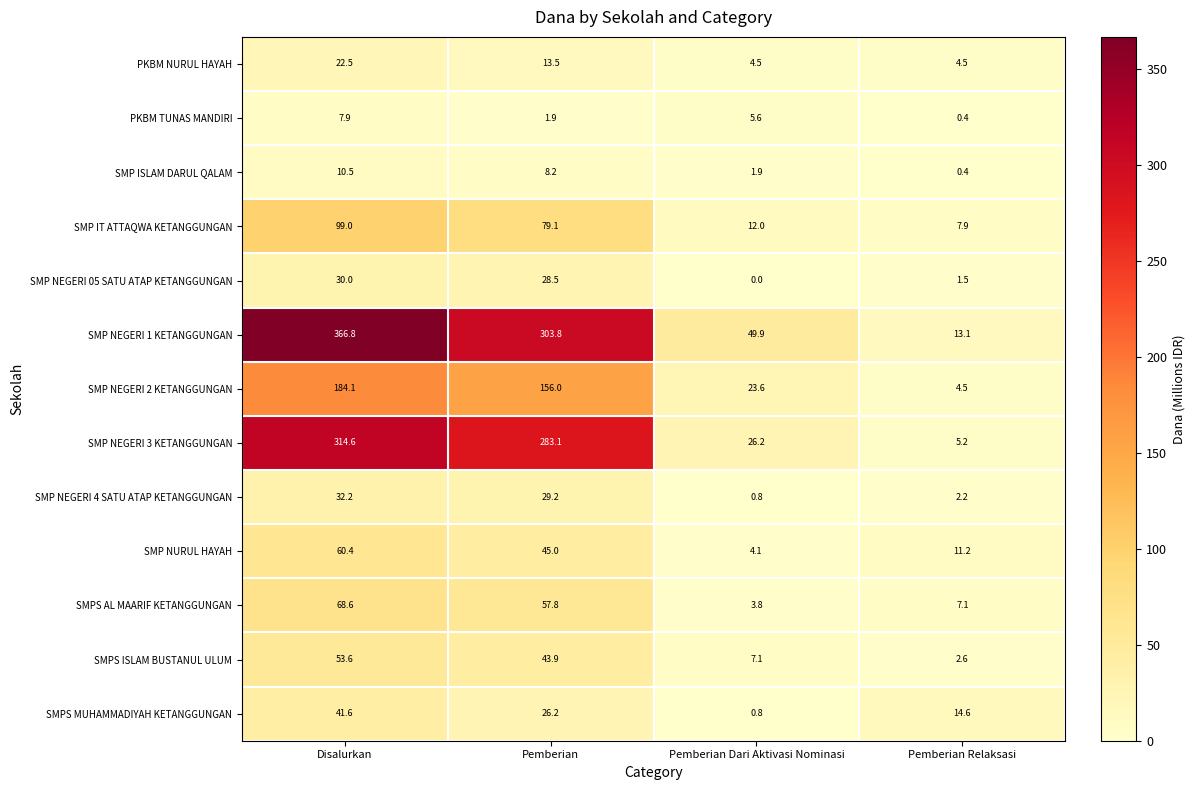

How many data points does each series have?

4